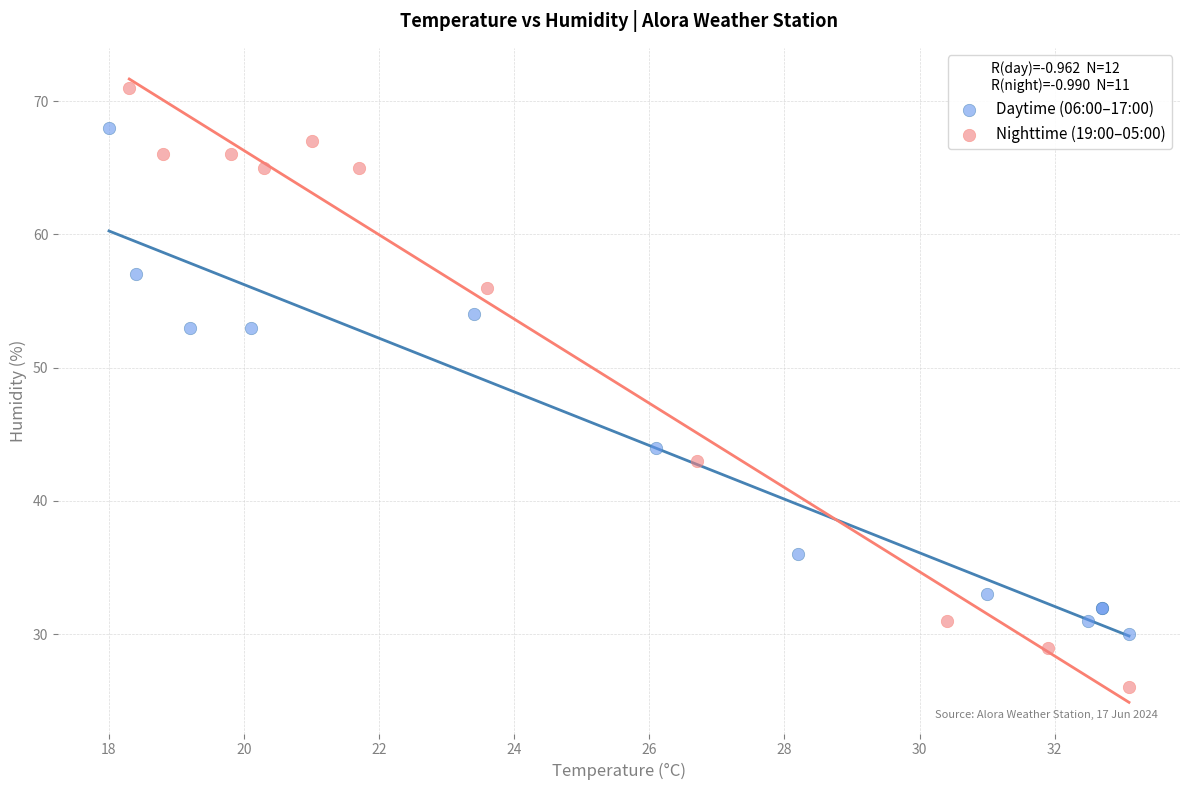

Which series reaches the maximum Y coordinate?

Nighttime (19:00–05:00)